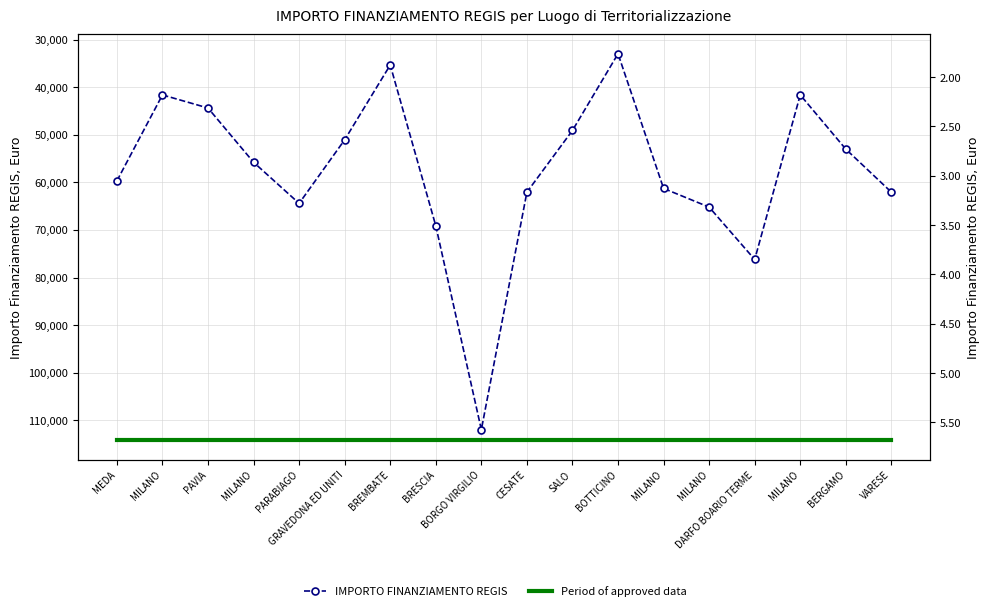

Which category has the highest value in the IMPORTO FINANZIAMENTO REGIS series?

BORGO VIRGILIO